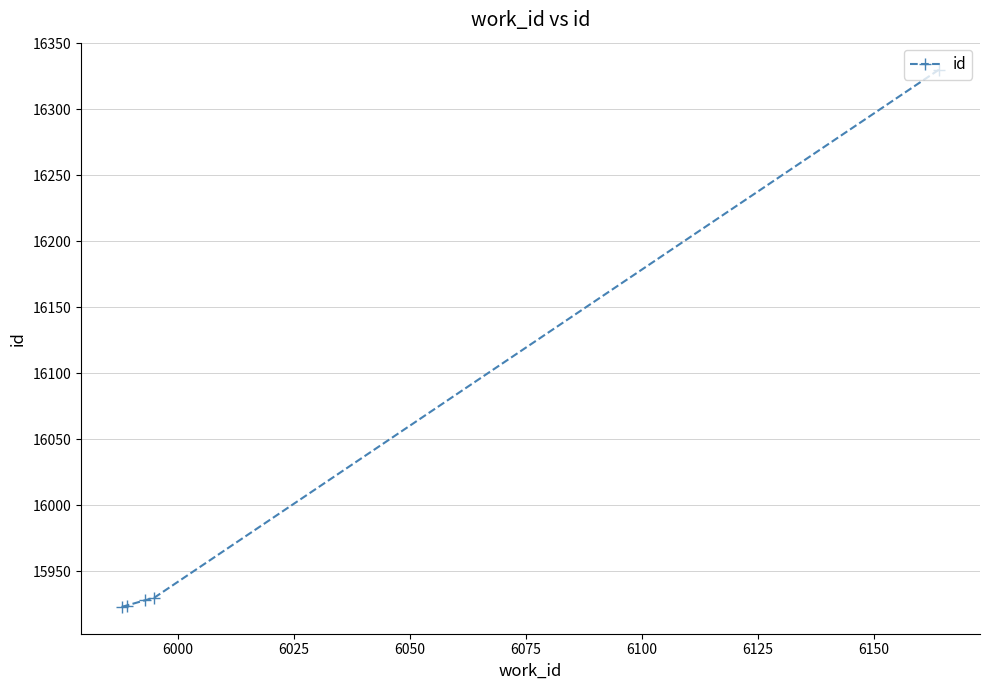

What is the maximum value shown in the chart?

16330